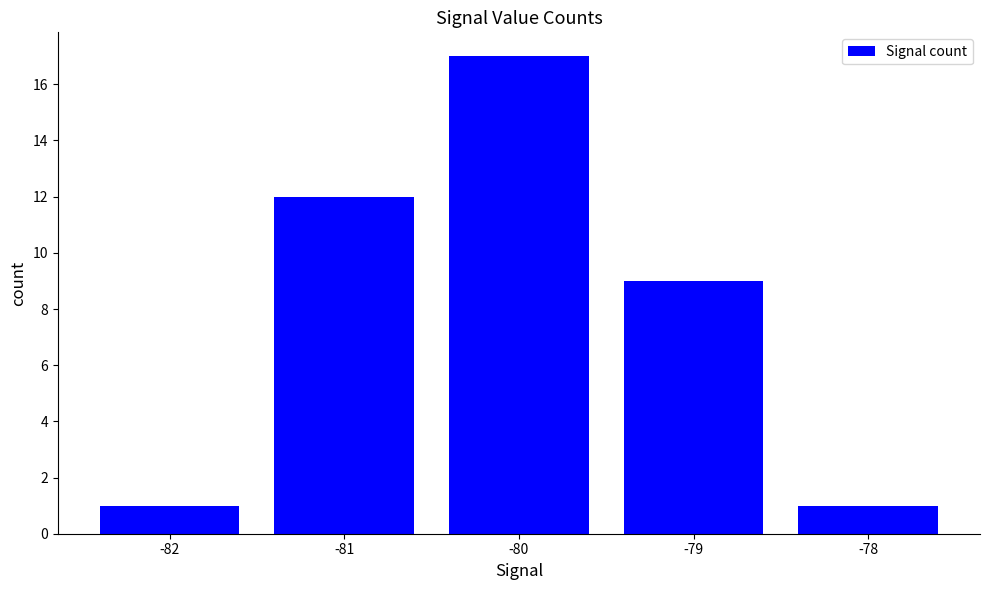

What is the difference between the second highest and second lowest values?

11